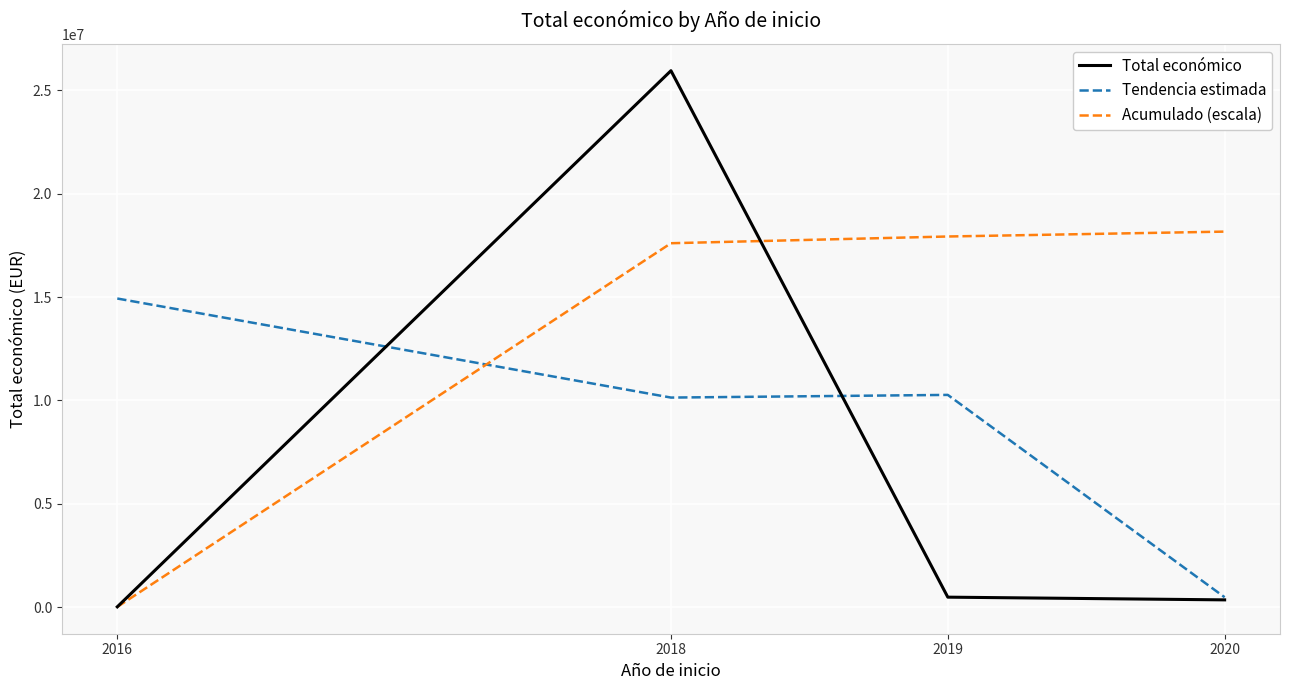

What is the difference between the highest and lowest values at 2019?

17453145.2